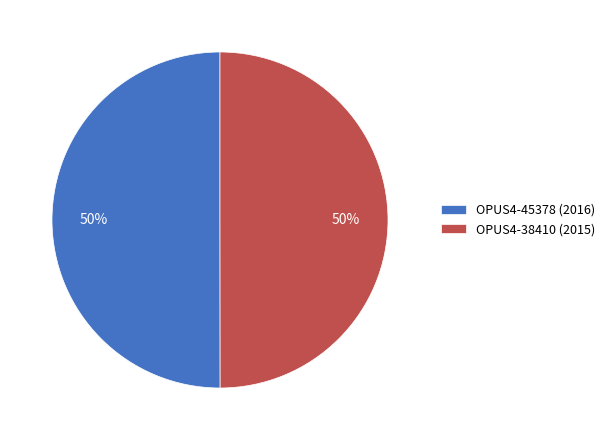

What percentage is the OPUS4-38410 (2015) slice, to the nearest percent?

50%